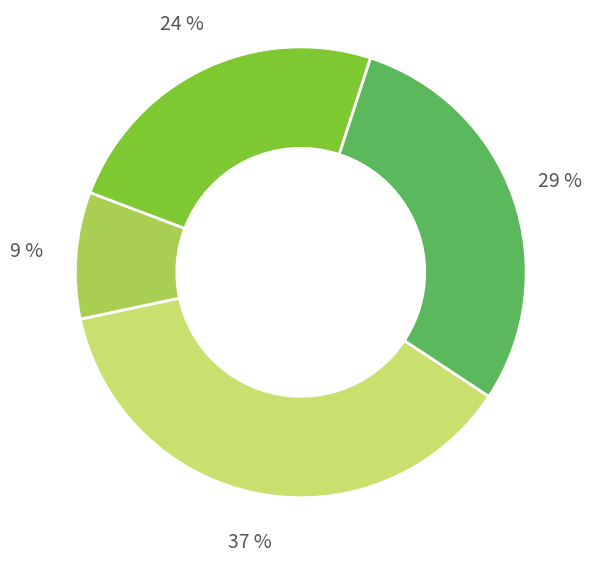

To the nearest percent, what is the difference between the largest and smallest slice percentages?

28%